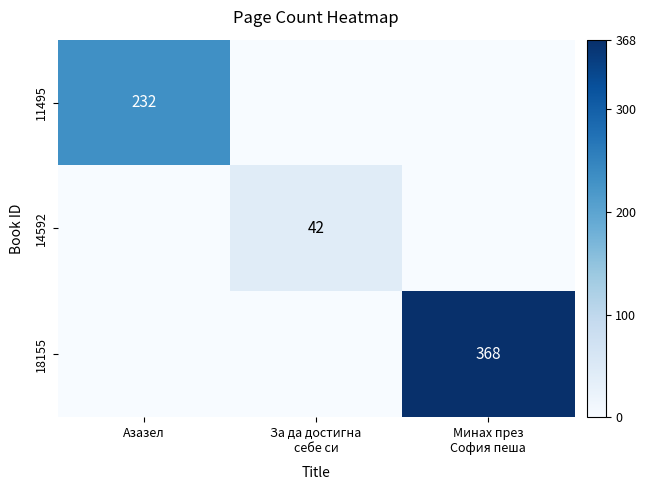

The 11495 series shows 232 at Азазел. True or false?

True